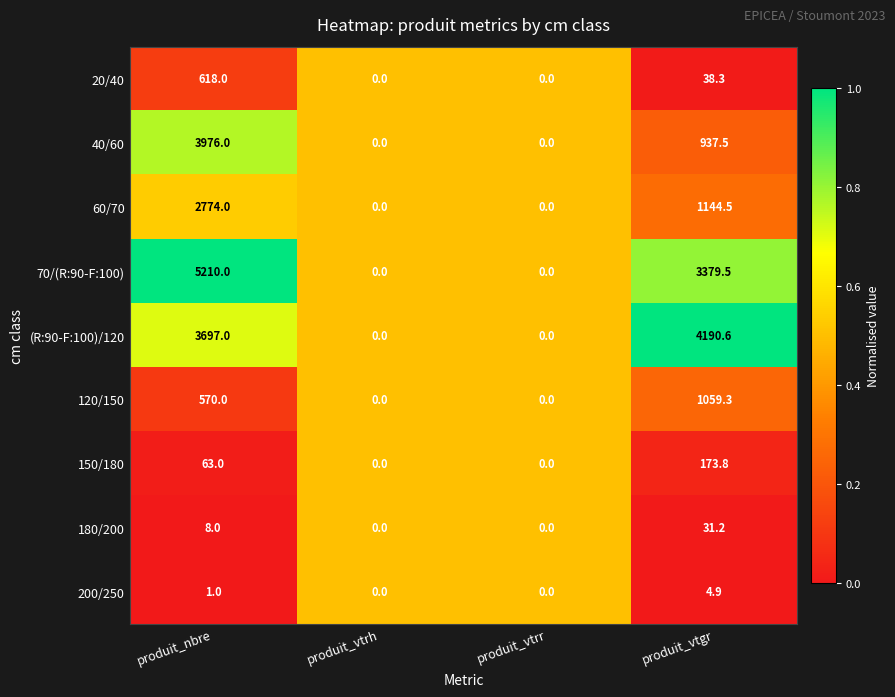

What is the maximum value for 120/150?

1059.3